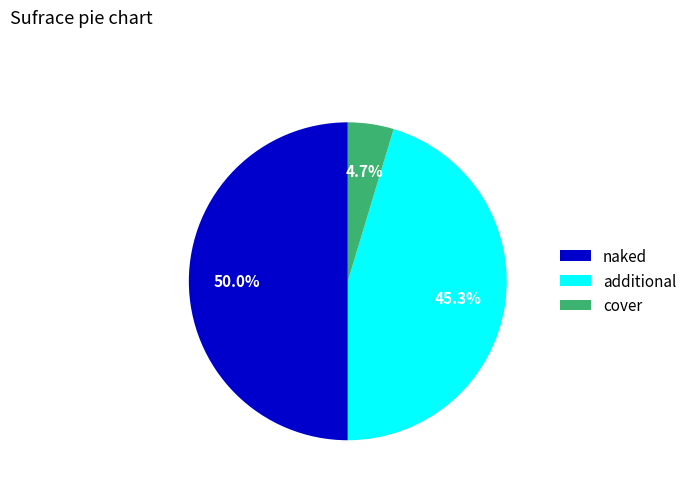

What is the largest slice in the pie chart?

naked